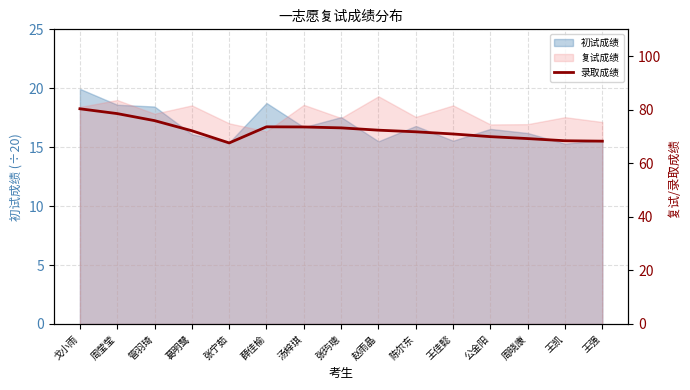

Where is the first local maximum?

薛佳榆